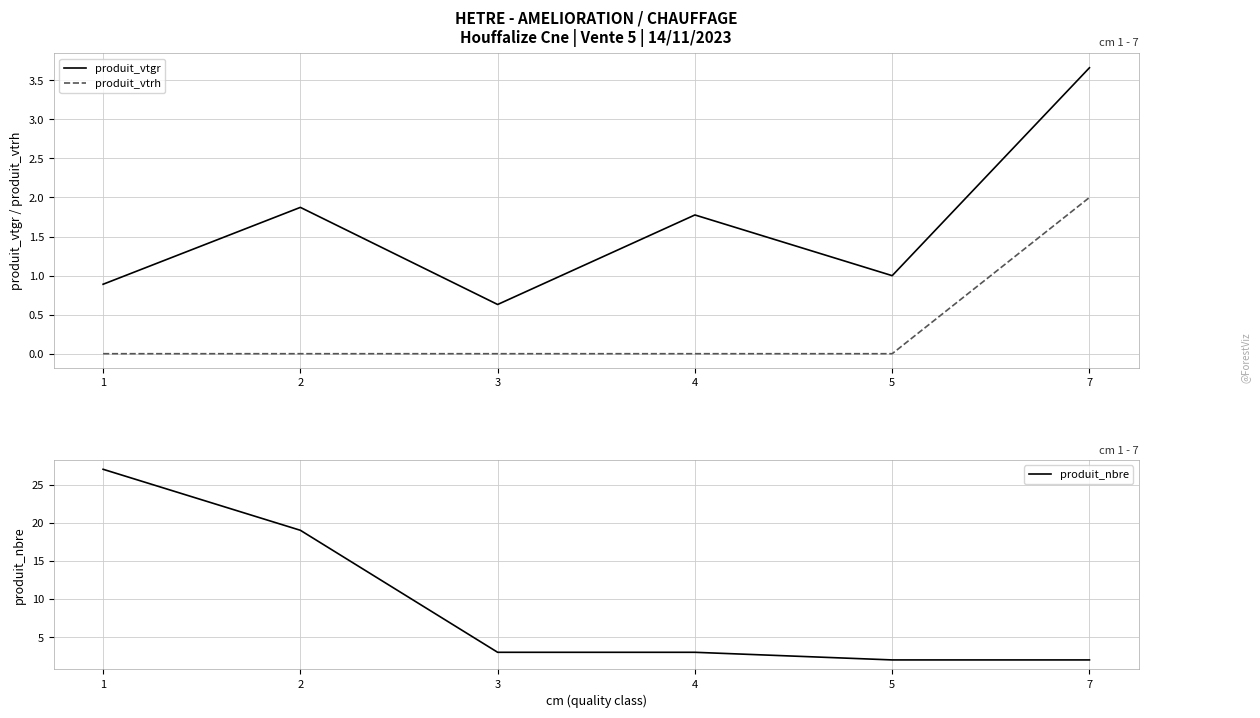

Read the produit_vtgr value at 4.

1.8